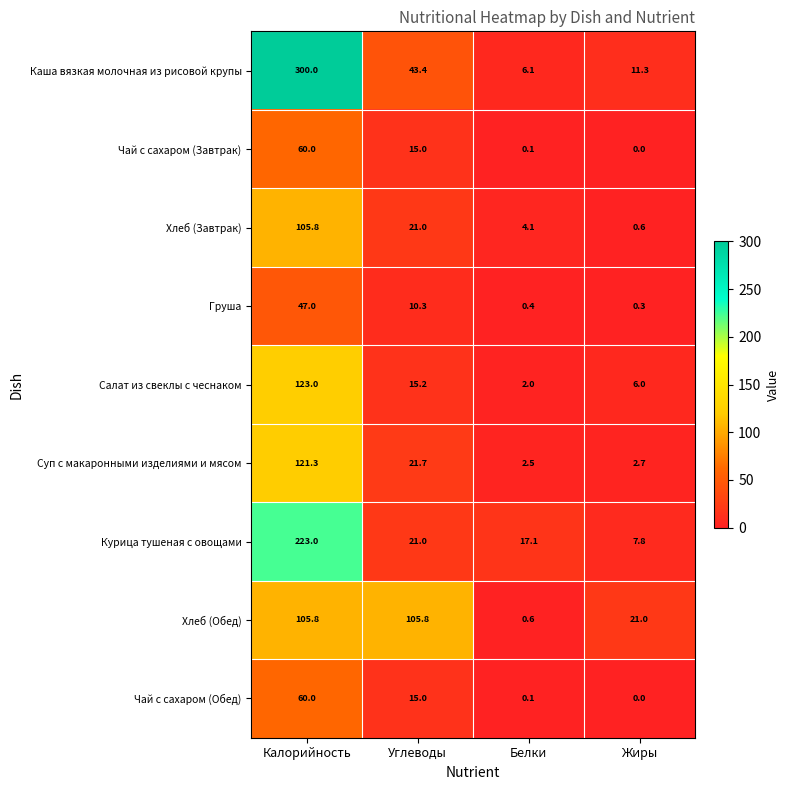

How many distinct data groups are displayed?

9